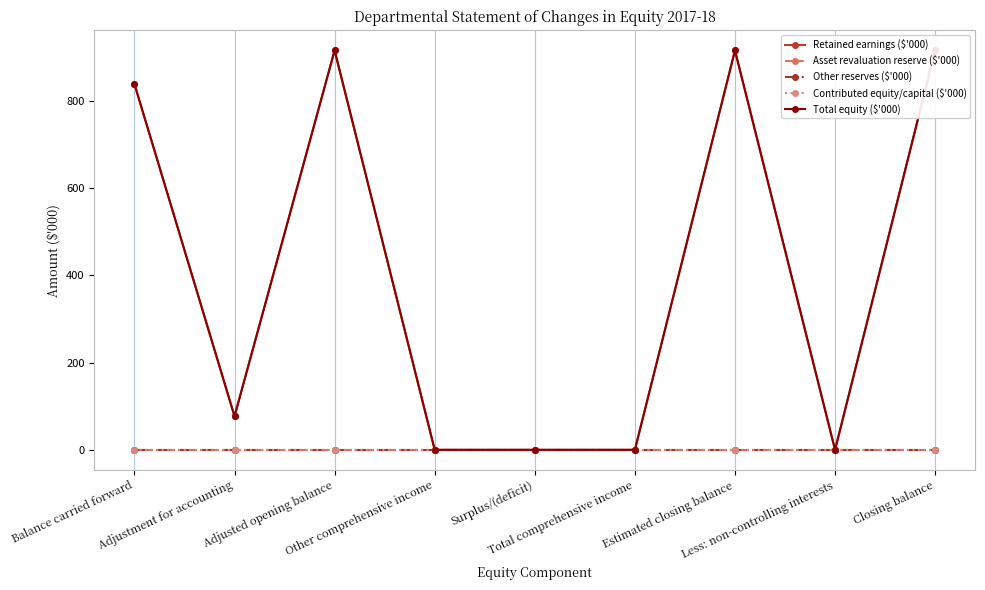

What is the difference between the second highest and second lowest values in the Retained earnings ($'000) series?

915